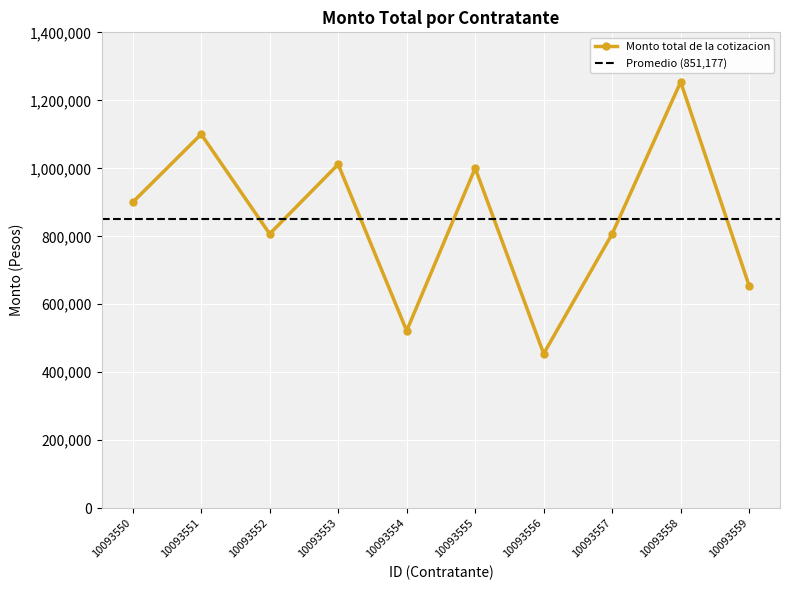

What is the change in value from 10093553 to 10093559?

-357521.4